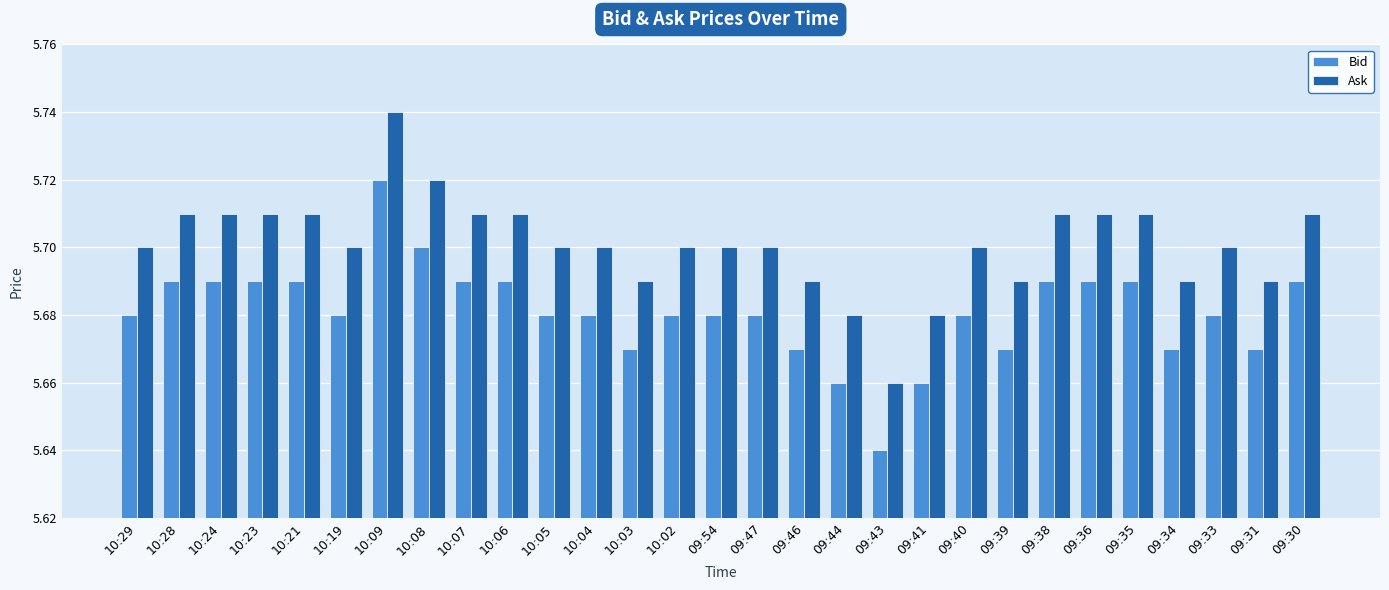

What is the sum of all Bid values?

164.8